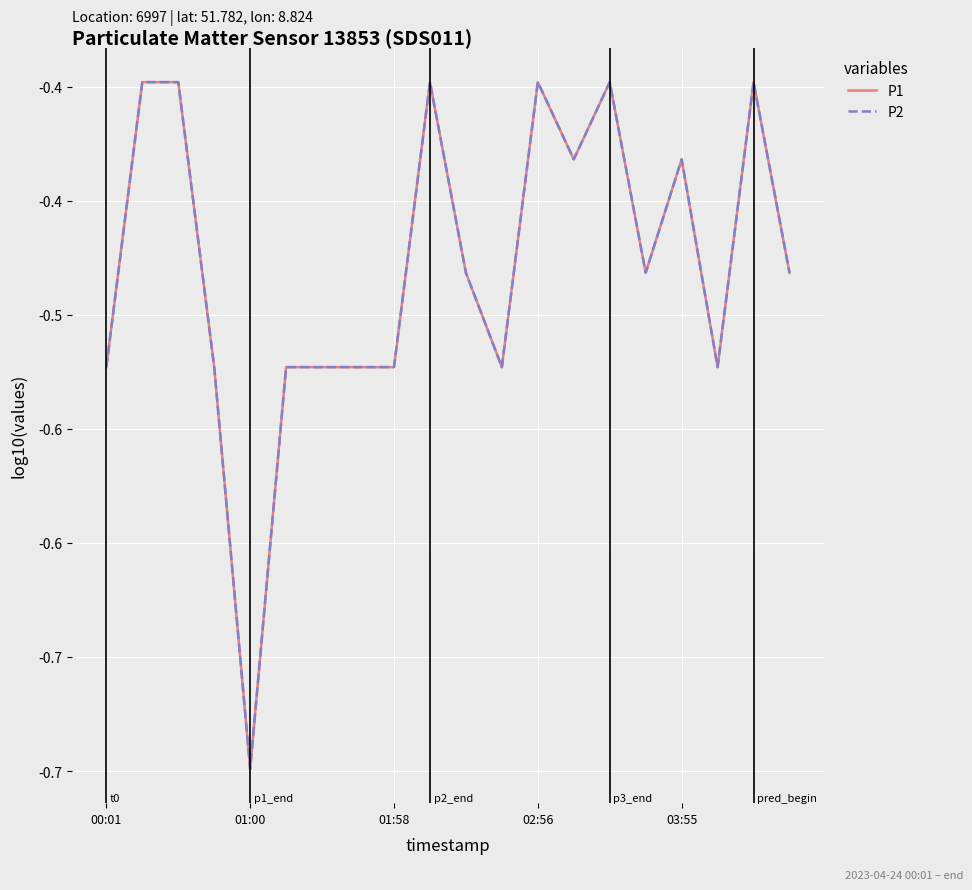

Is this an area chart (filled region under the line)?

No